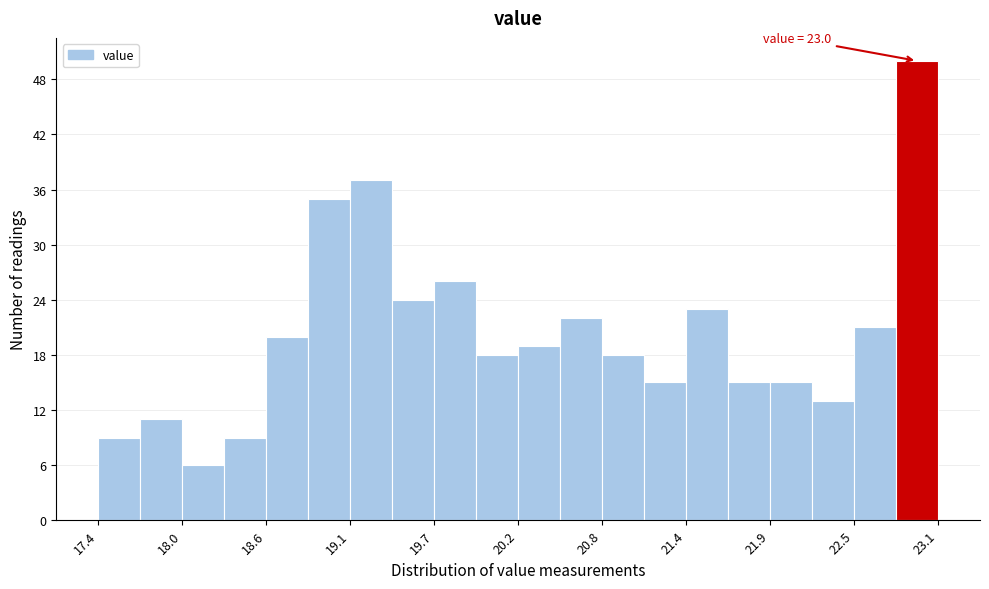

Read against the x-axis, roughly where is the centre of the tallest bar?

22.9